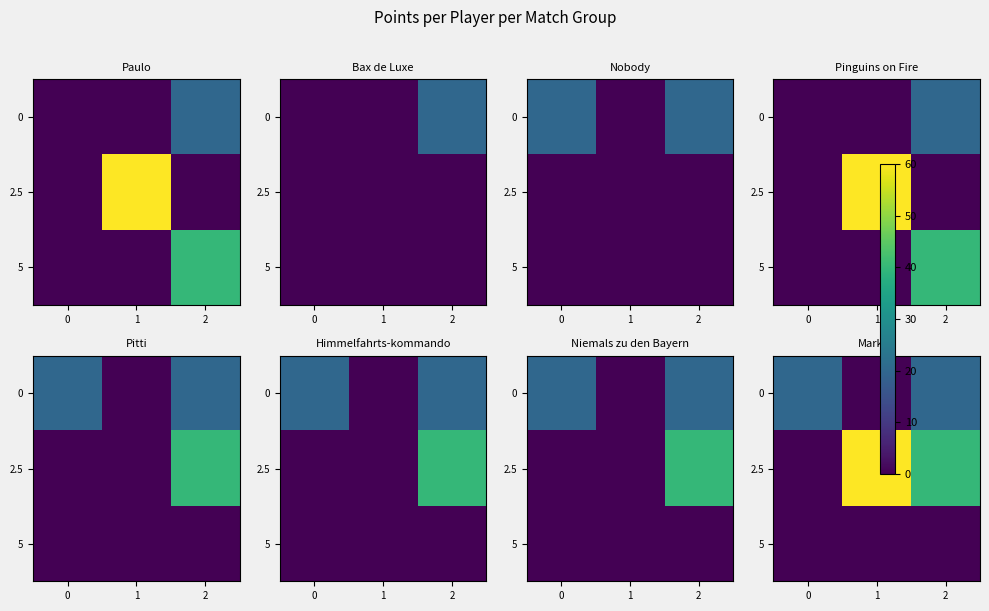

At how many categories does at least one series exceed 45?

1